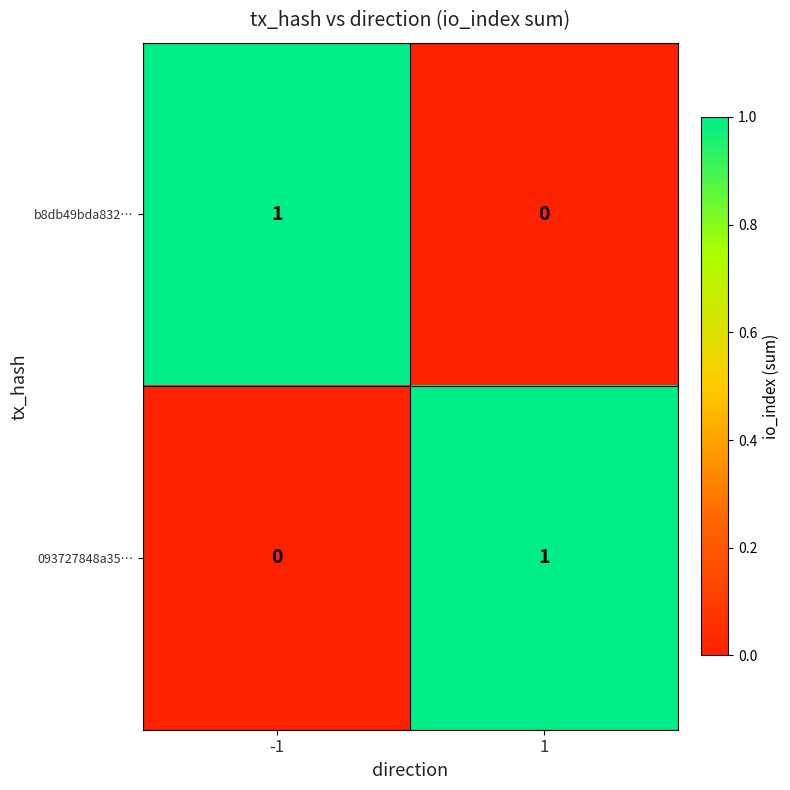

Reading right to left, what are all the values shown in this chart?

b8db49bda832…: 1=0	-1=1
093727848a35…: 1=1	-1=0